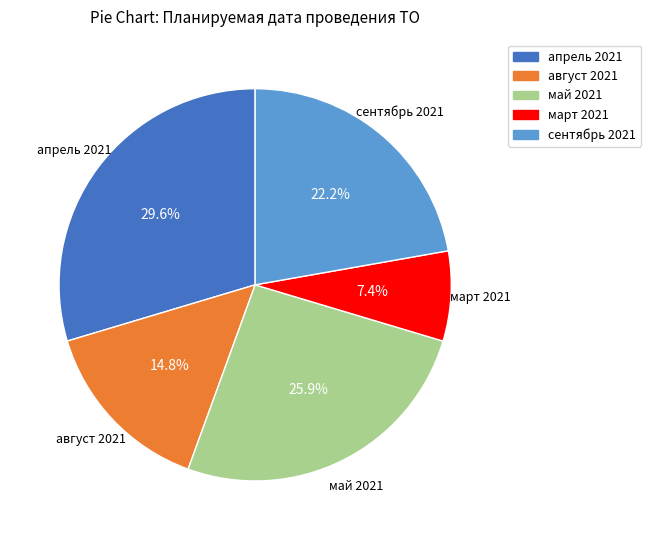

Which category has the biggest portion of the pie?

апрель 2021